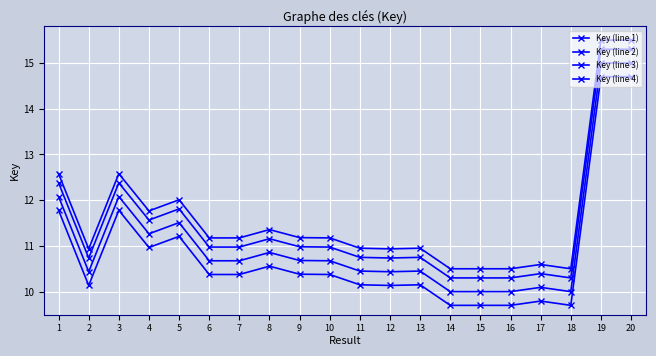

Which label corresponds to the smallest value in the chart?

15